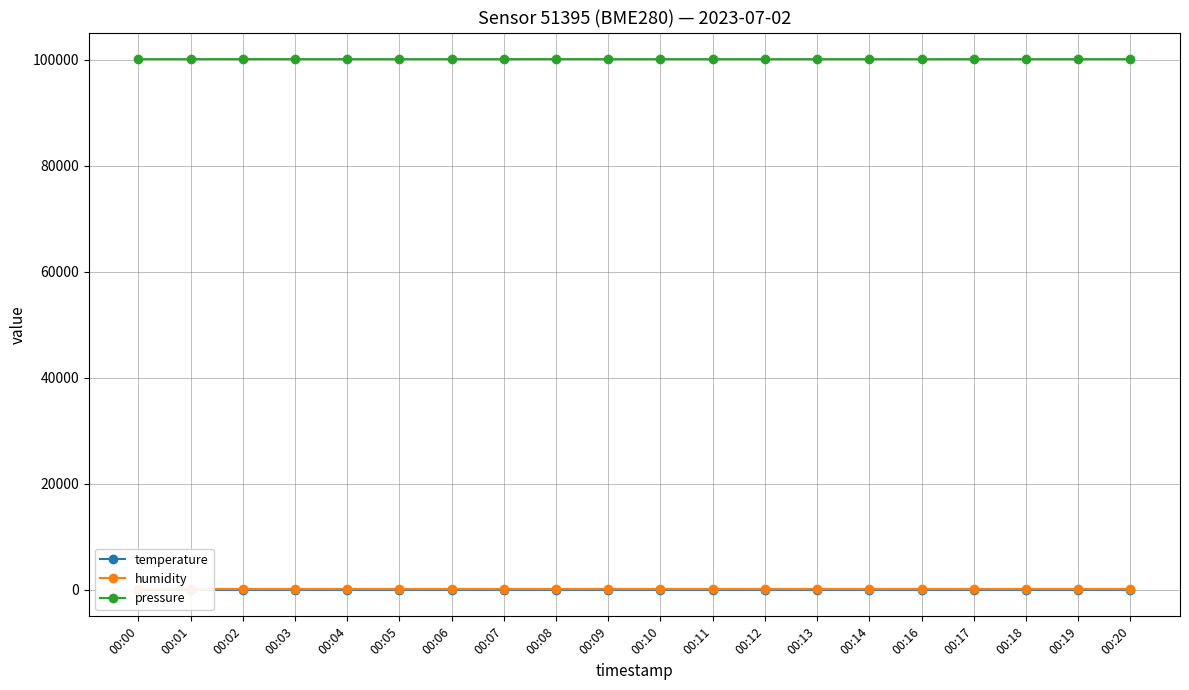

What are all the series names shown in the legend?

temperature, humidity, pressure